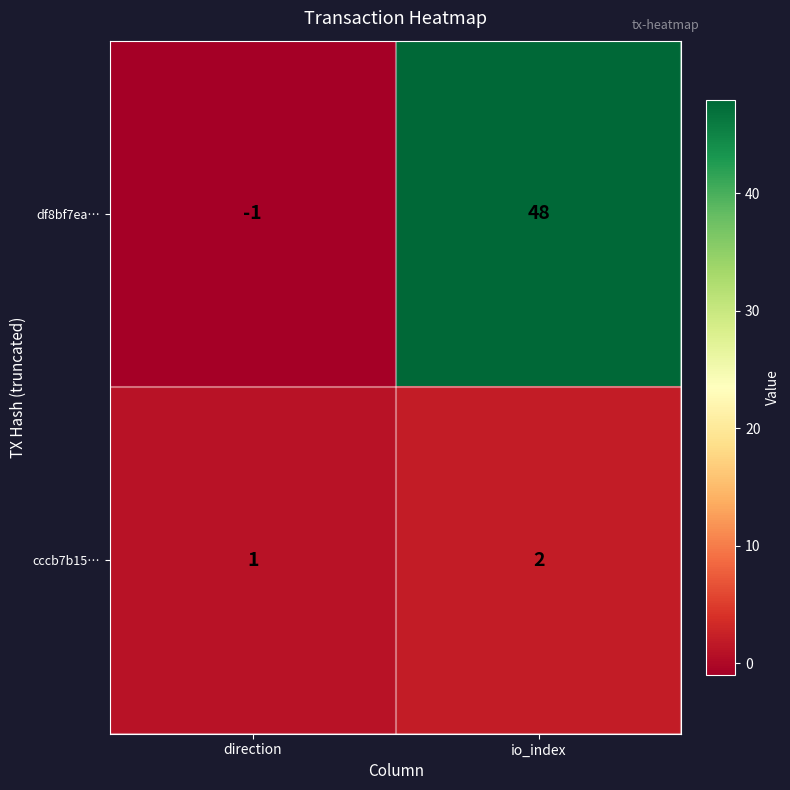

Reading right to left, transcribe all the data shown in this chart.

df8bf7ea…: 48	-1
cccb7b15…: 2	1